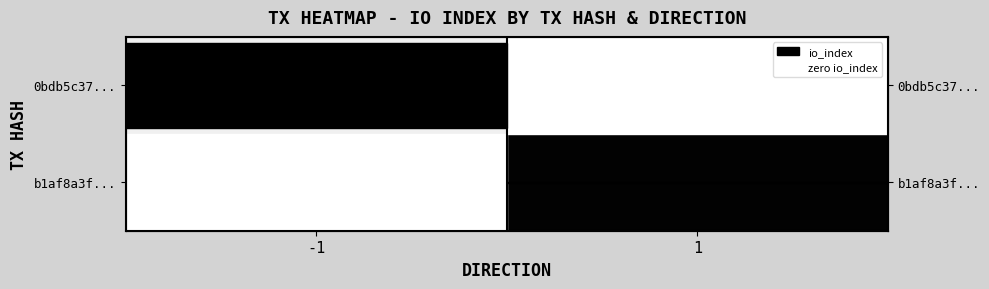

Which series has the largest range (max minus min)?

0bdb5c37...